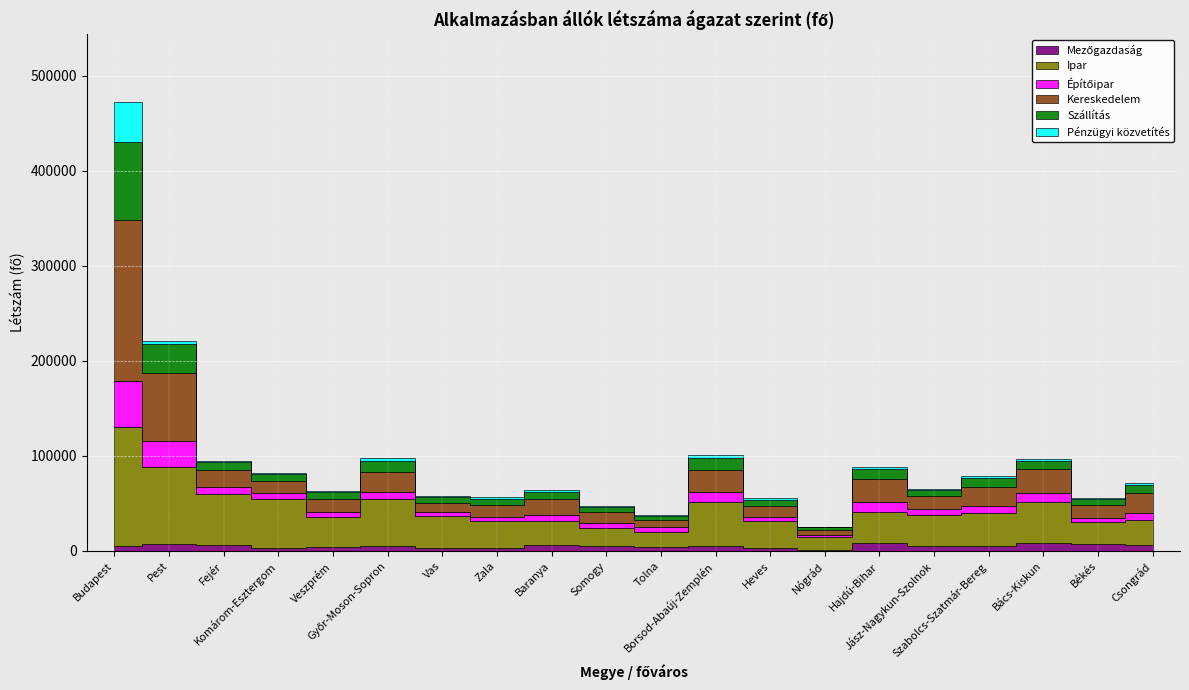

Which category has the lowest value in the Kereskedelem series?

Nógrád